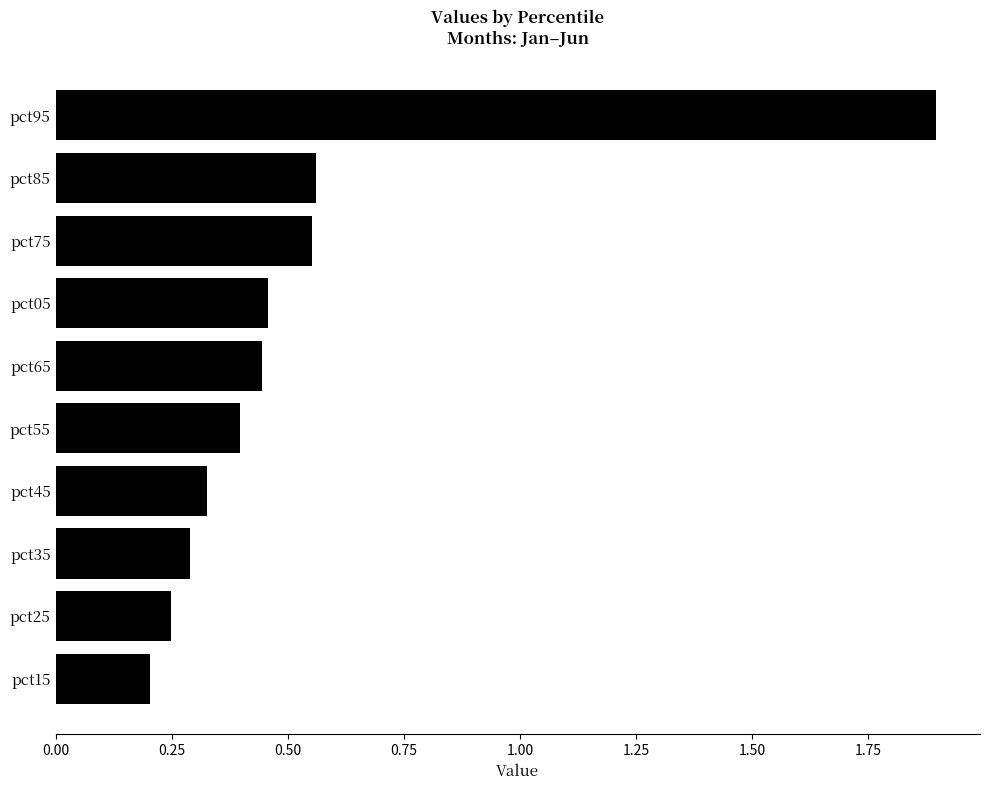

Which category has the lowest value across all series?

pct15